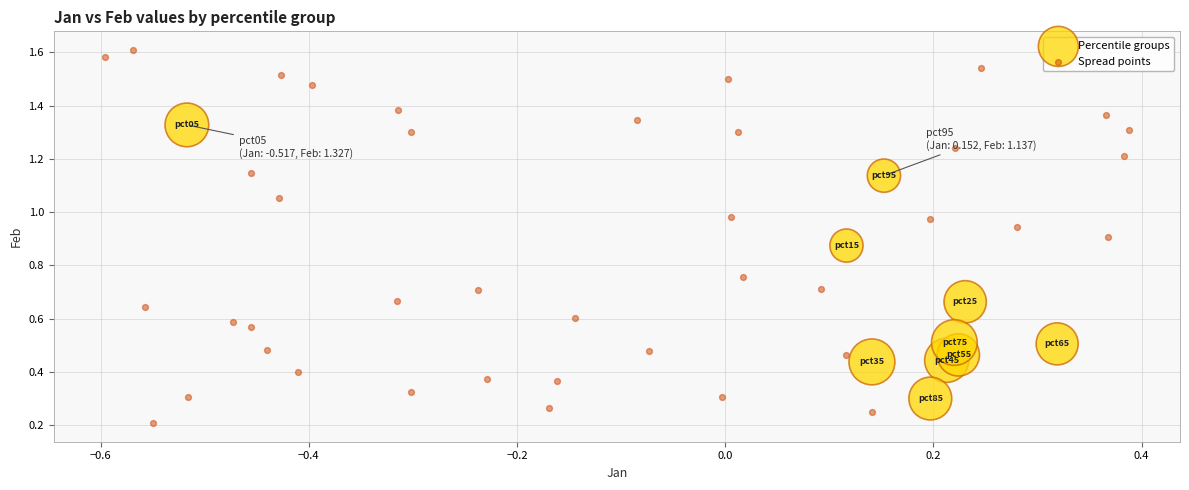

Which series reaches the maximum Y coordinate?

Spread points